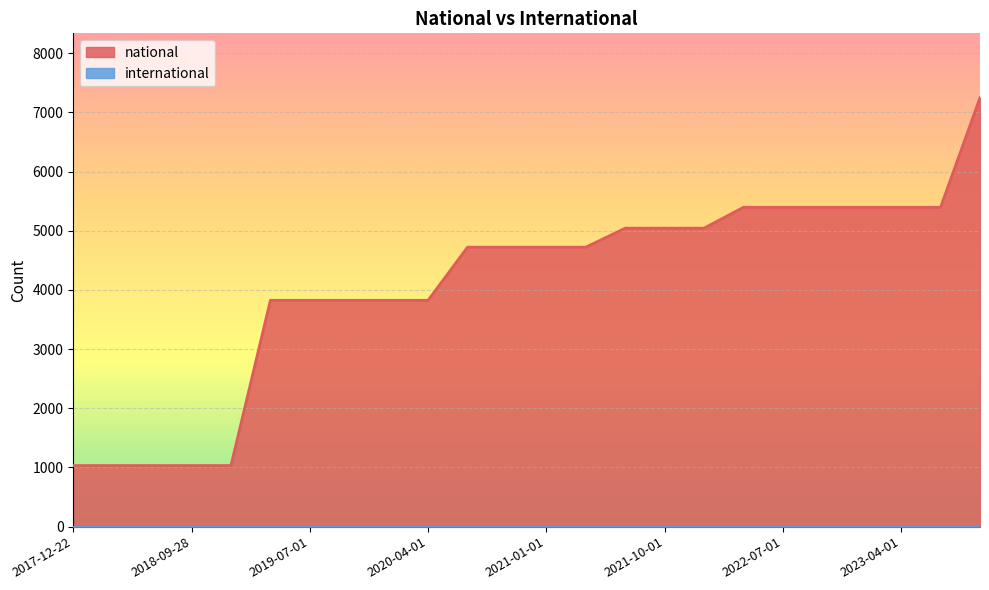

Reading left to right, transcribe all the data shown in this chart.

1032	1032	1032	1032	1032	3824	3824	3824	3824	3824	4722	4722	4722	4722	5043	5043	5043	5396	5396	5396	5396	5396	5396	7248